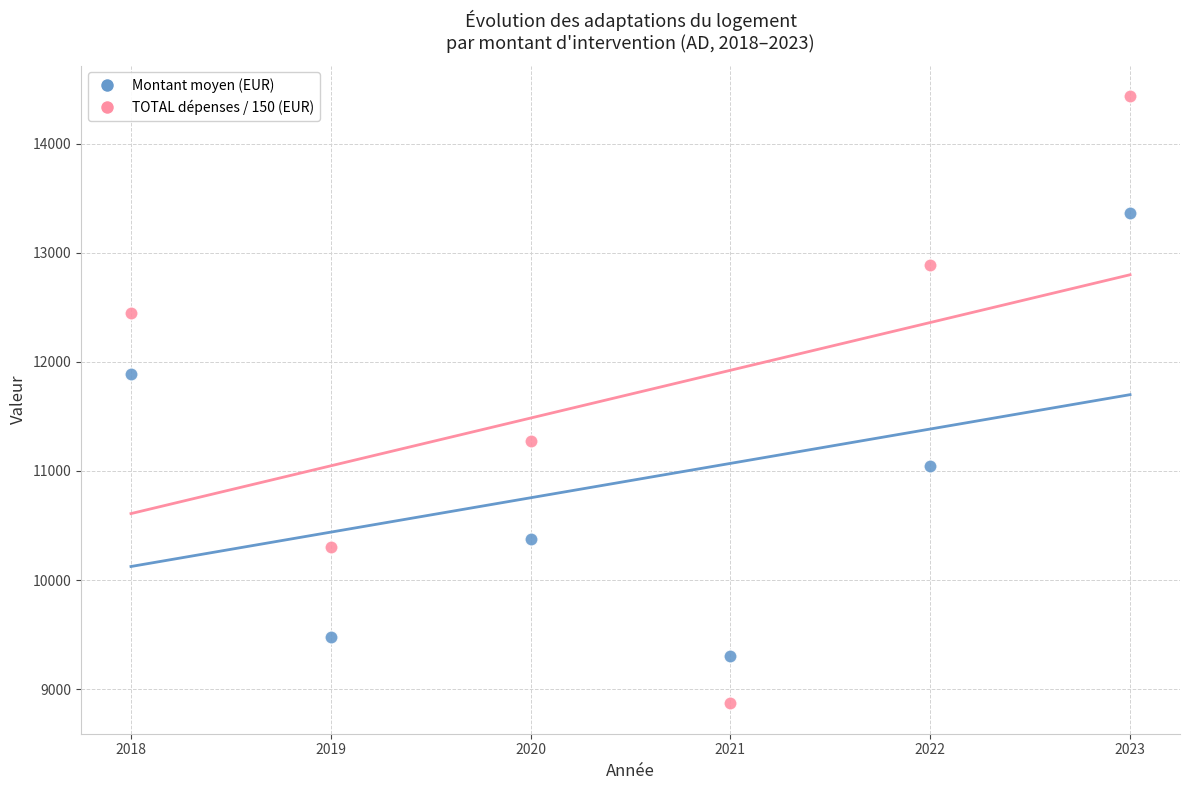

Which series has the largest Y range (max minus min)?

TOTAL dépenses / 150 (EUR)